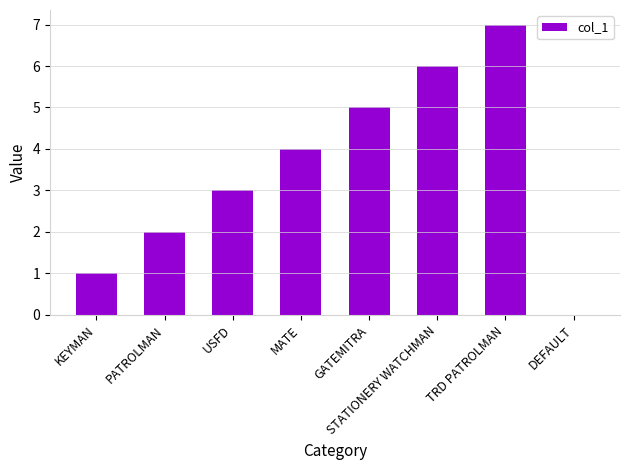

At which category does the chart reach its peak across all series?

TRD PATROLMAN